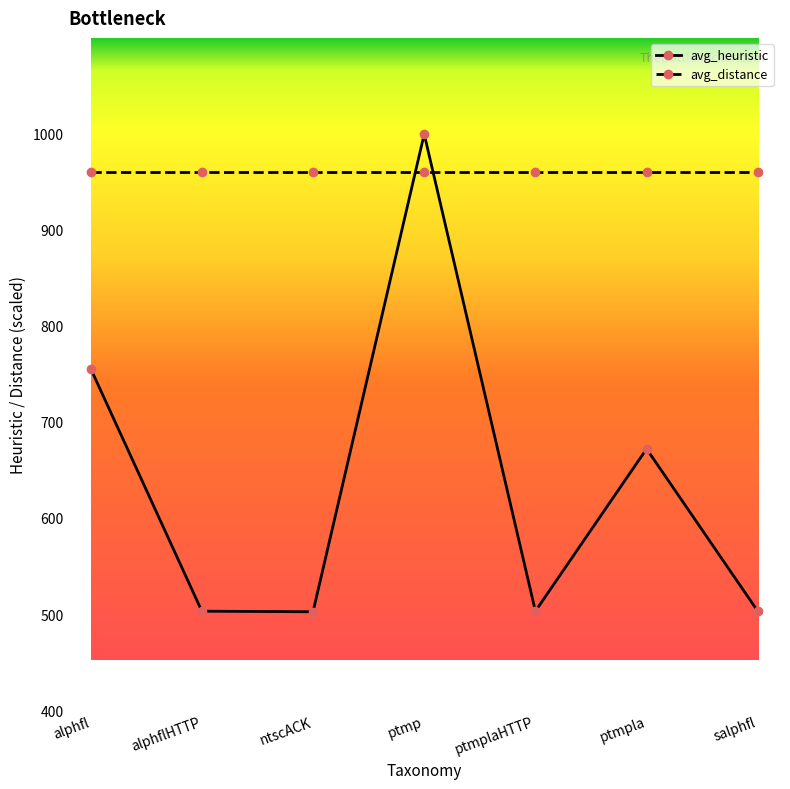

What is the sum of all avg_distance values?

6720.0